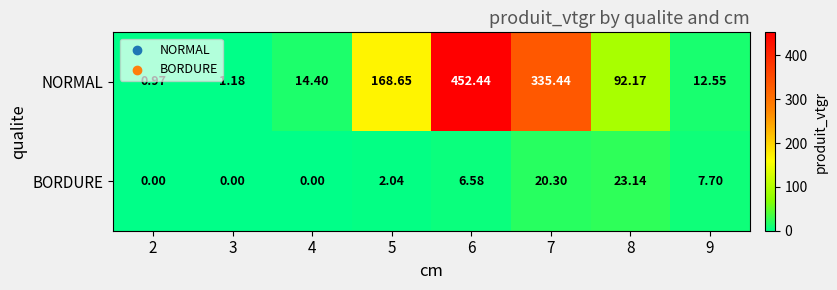

Is the value of BORDURE at 3 greater than the value of NORMAL at 6?

No